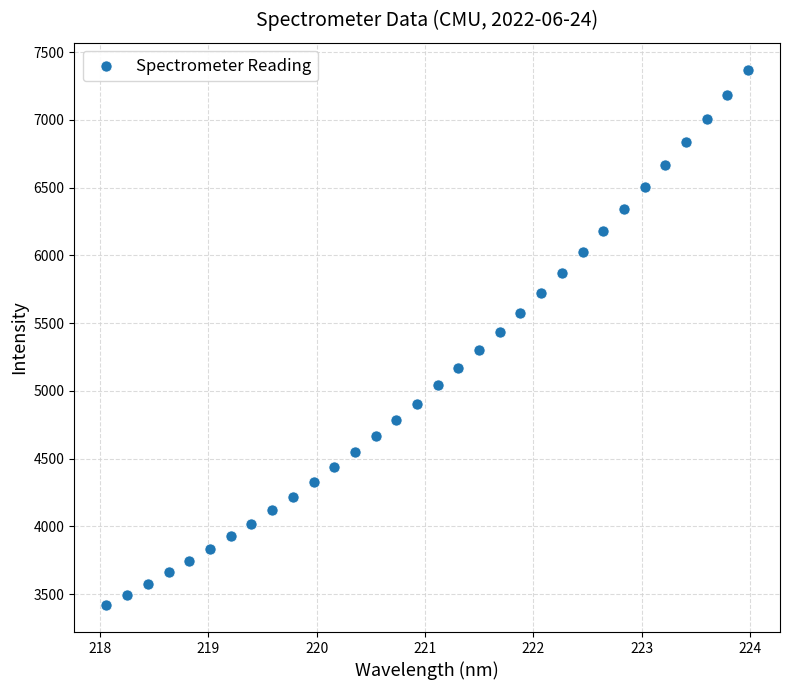

What is the range of Y values (max minus min)?

3951.6